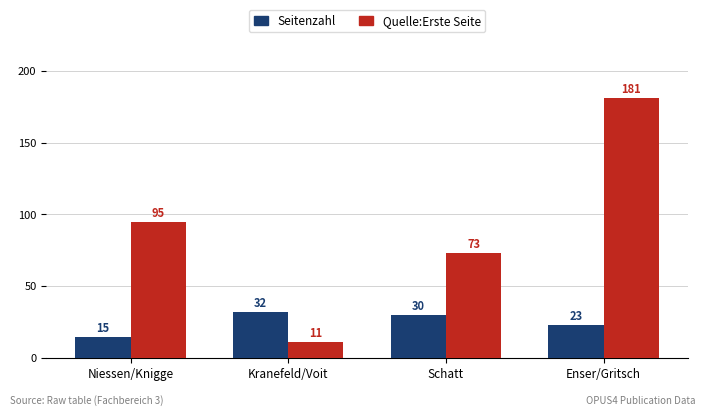

List the series in order of their peak value, highest first.

Quelle:Erste Seite, Seitenzahl